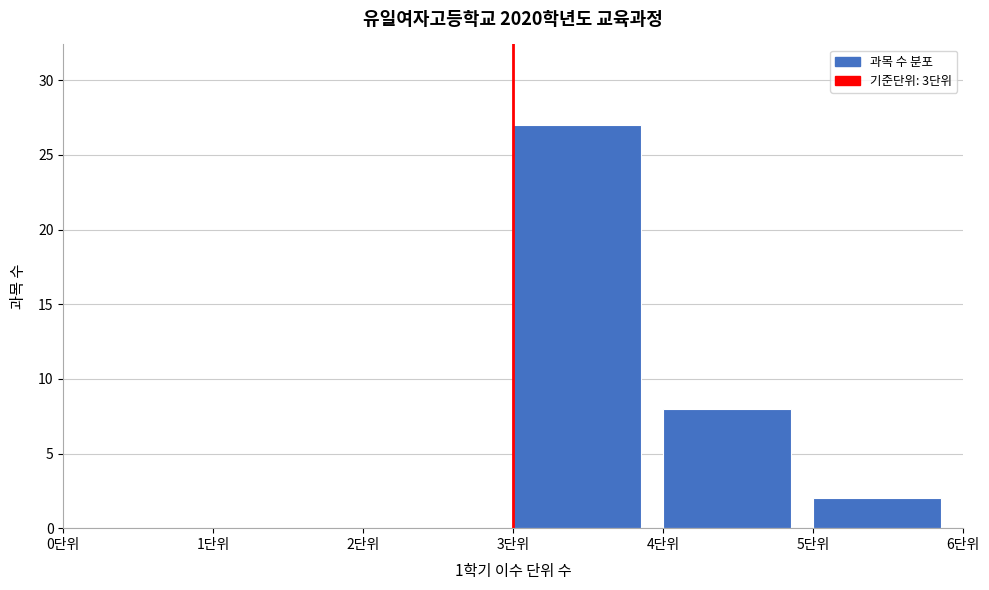

Over which range of the x-axis is the bar tallest?

3 to 4